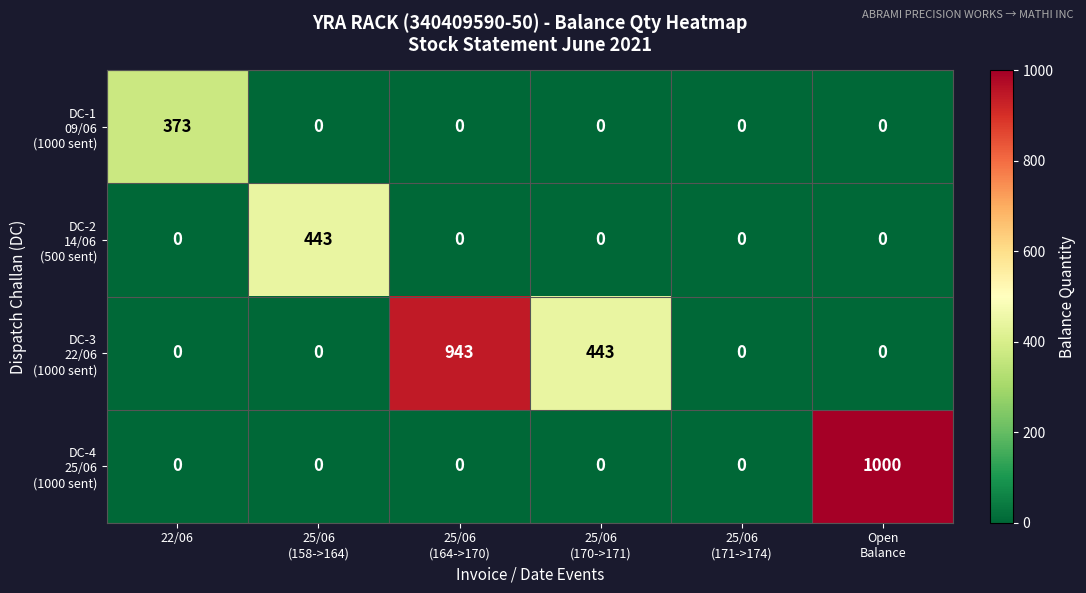

What is the spread (max minus min) of values at 22/06?

373